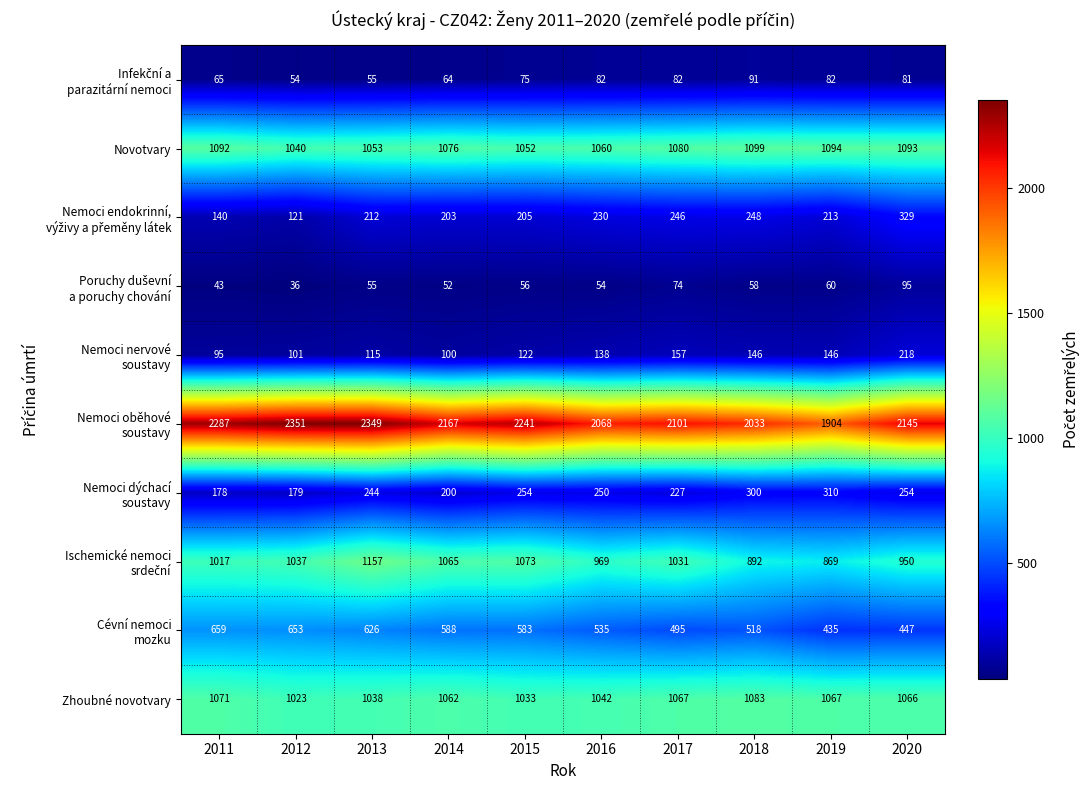

At which category does the chart reach its peak across all series?

2012